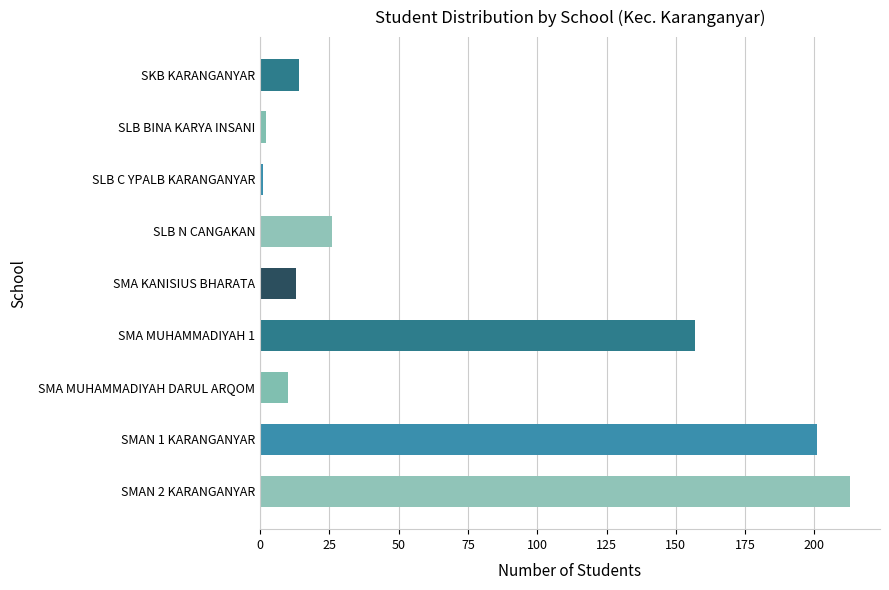

Is it true that the value at SLB N CANGAKAN is 12?

False